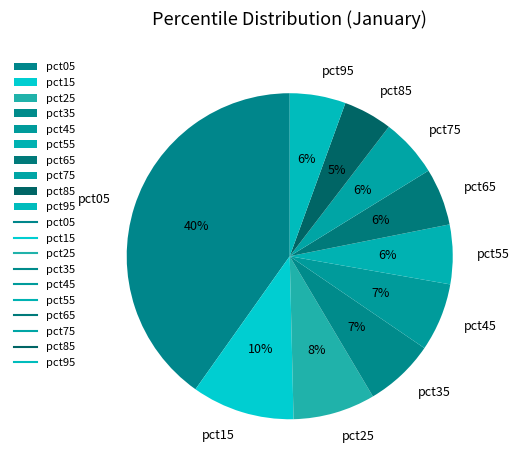

What is the smallest slice in the pie chart?

pct85